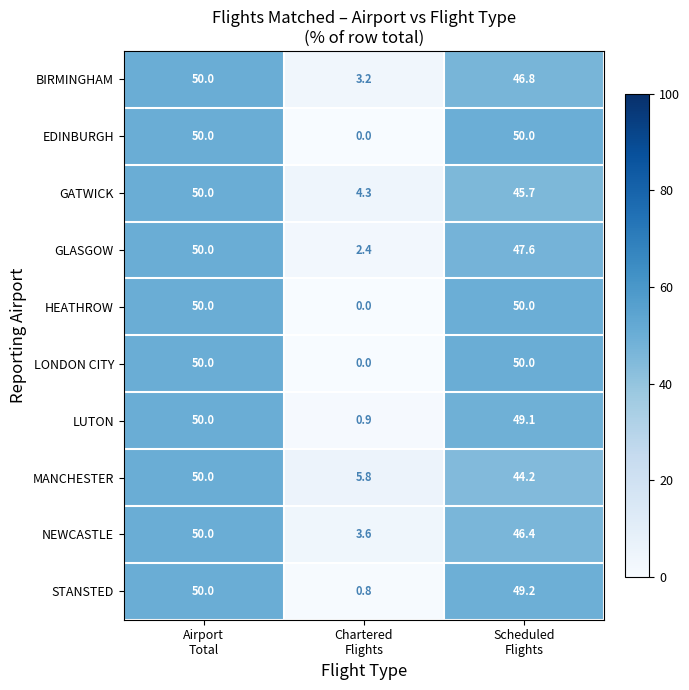

What is the lowest value of the MANCHESTER series?

5.8